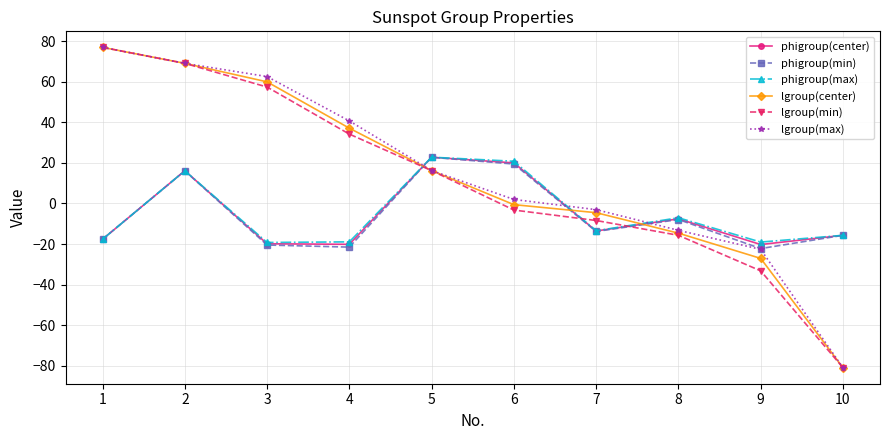

Which series changed the most between 4 and 8?

lgroup(max)